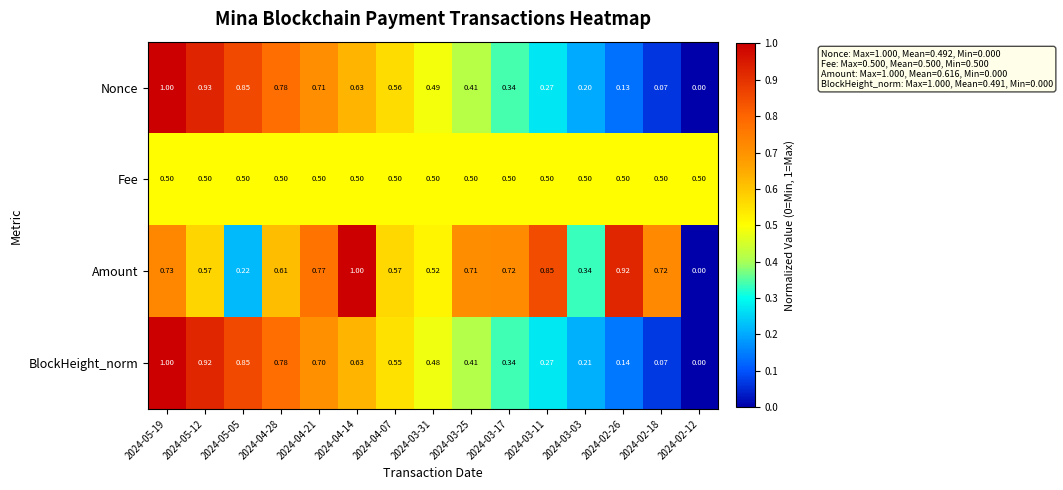

Is the value of Fee at 2024-04-14 greater than the value of BlockHeight_norm at 2024-05-12?

No